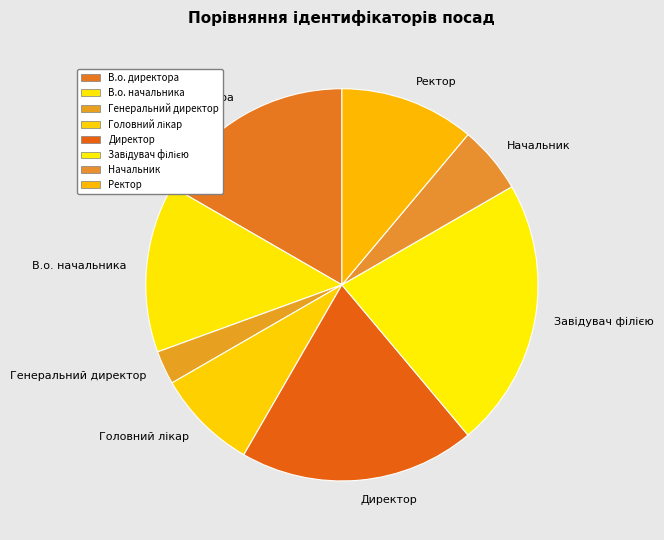

Between В.о. начальника and Ректор, which is larger?

В.о. начальника